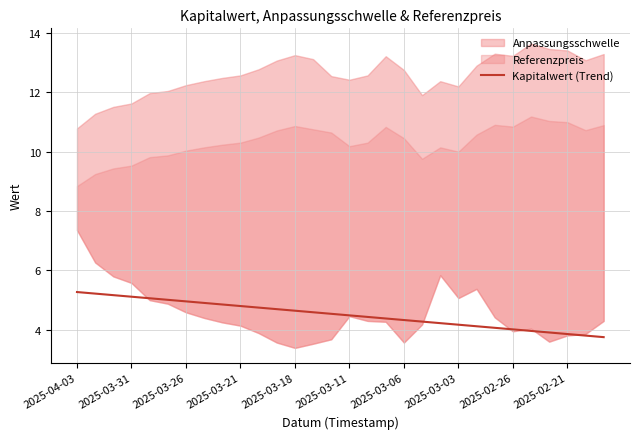

Between 28 and 16, which is larger?

16